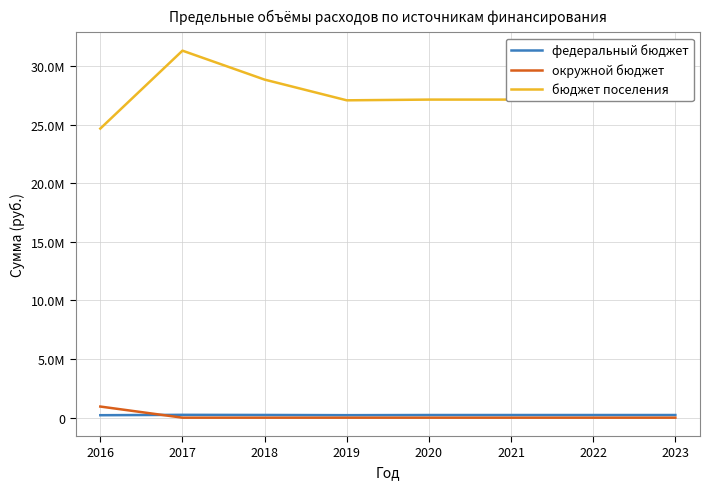

Rank the series at 2023 from highest to lowest value.

бюджет поселения, федеральный бюджет, окружной бюджет